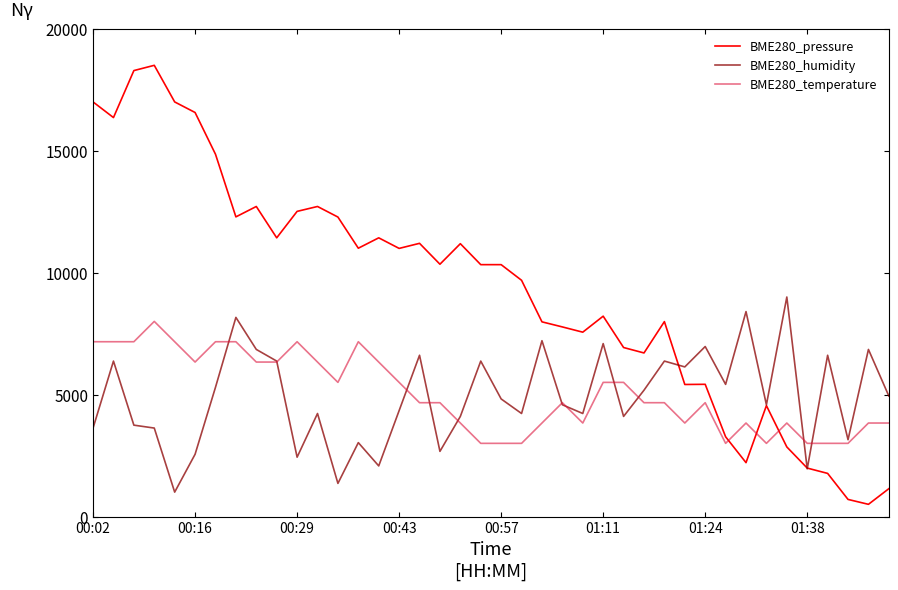

True or false: BME280_pressure and BME280_temperature cross at least once.

True